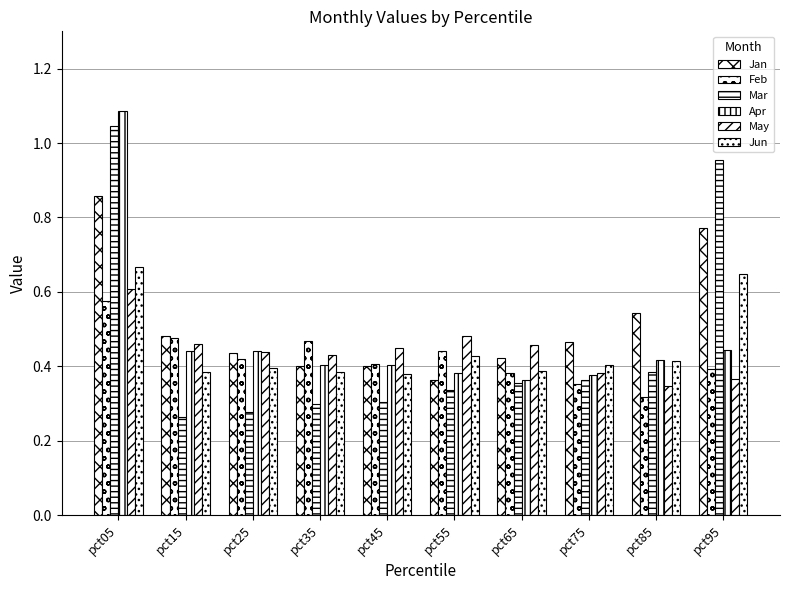

Is it true that Apr equals 0.7 at pct85?

False